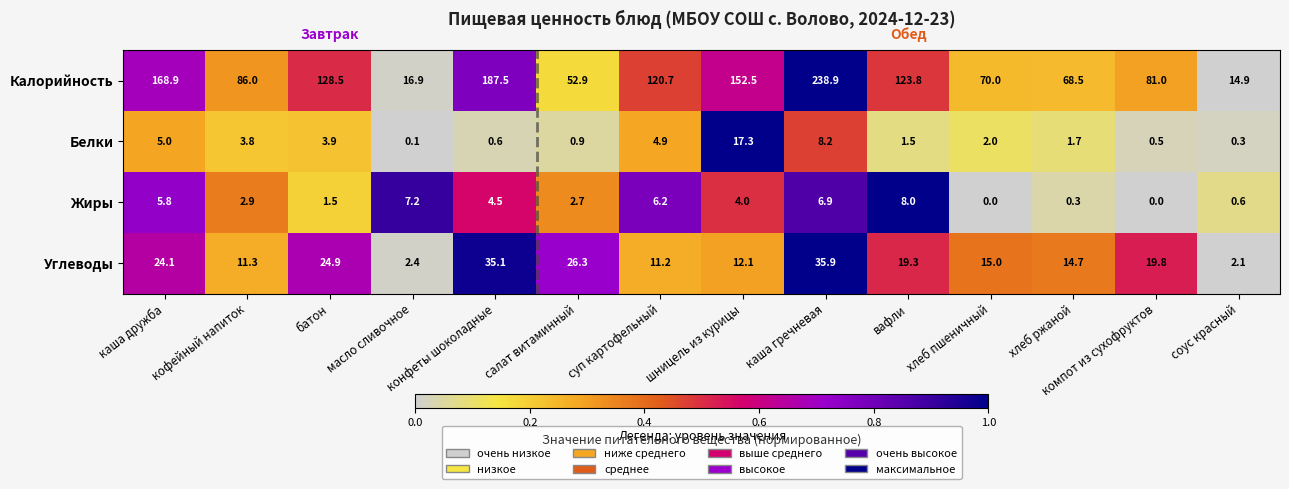

Which series has the widest spread of values?

Калорийность